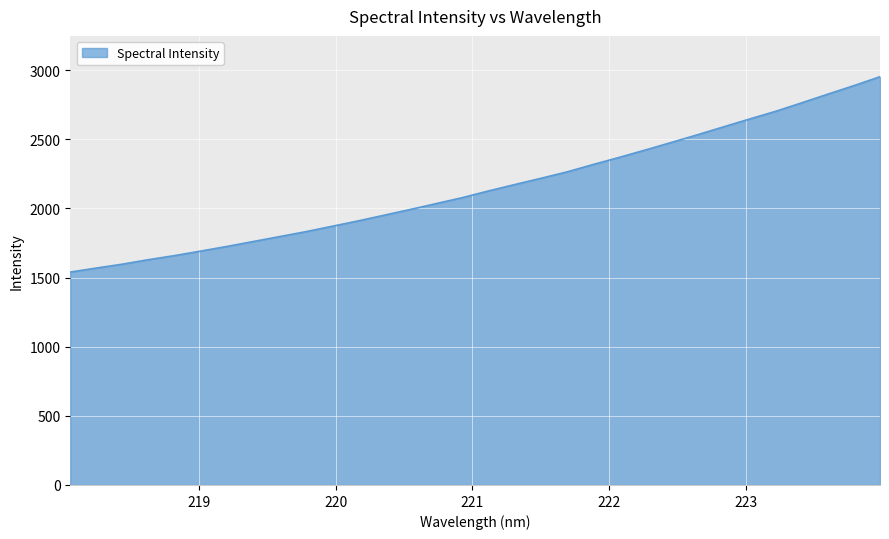

What is the difference between the maximum and minimum values?

1412.7